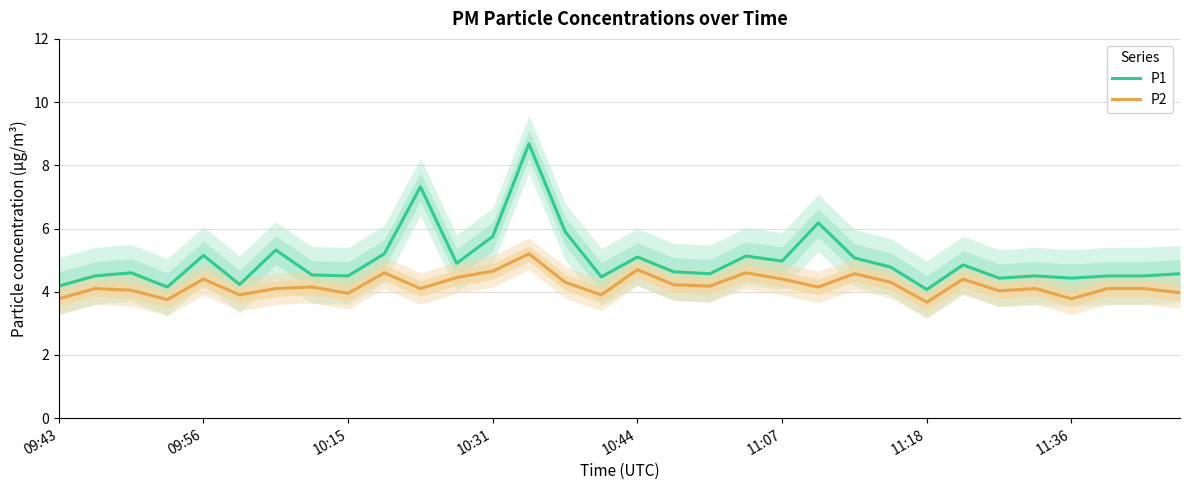

The P2 series shows 3.7 at 11:18. True or false?

True